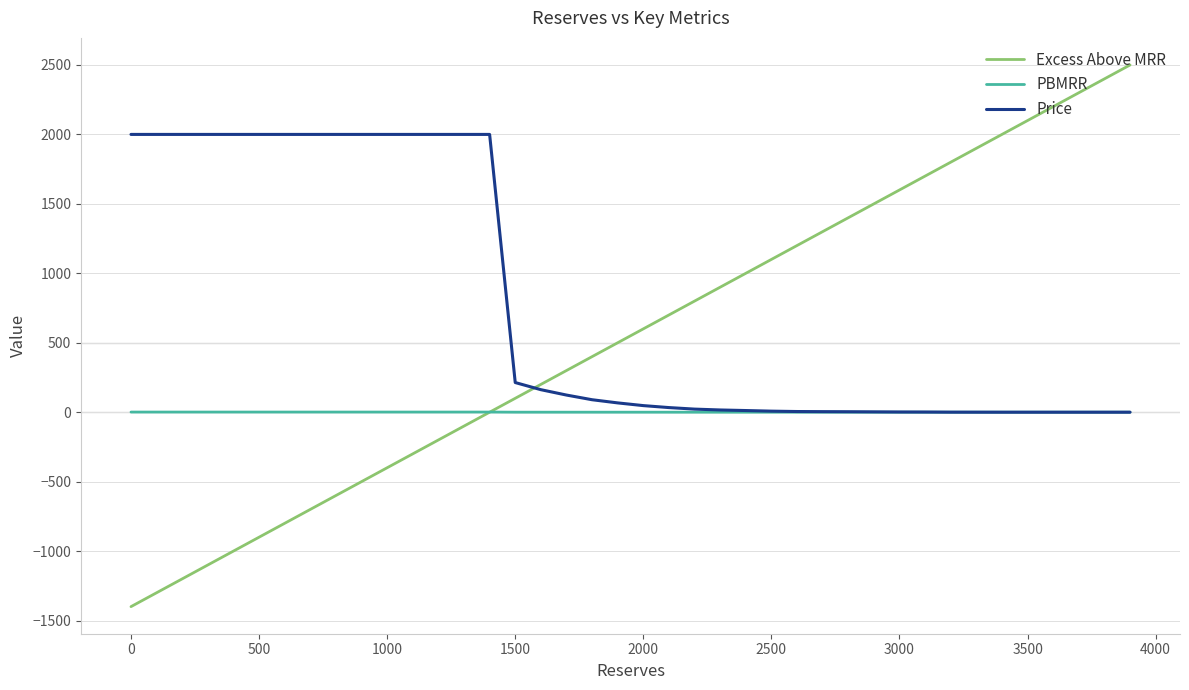

Rank the series by their maximum value, from lowest to highest.

PBMRR, Price, Excess Above MRR